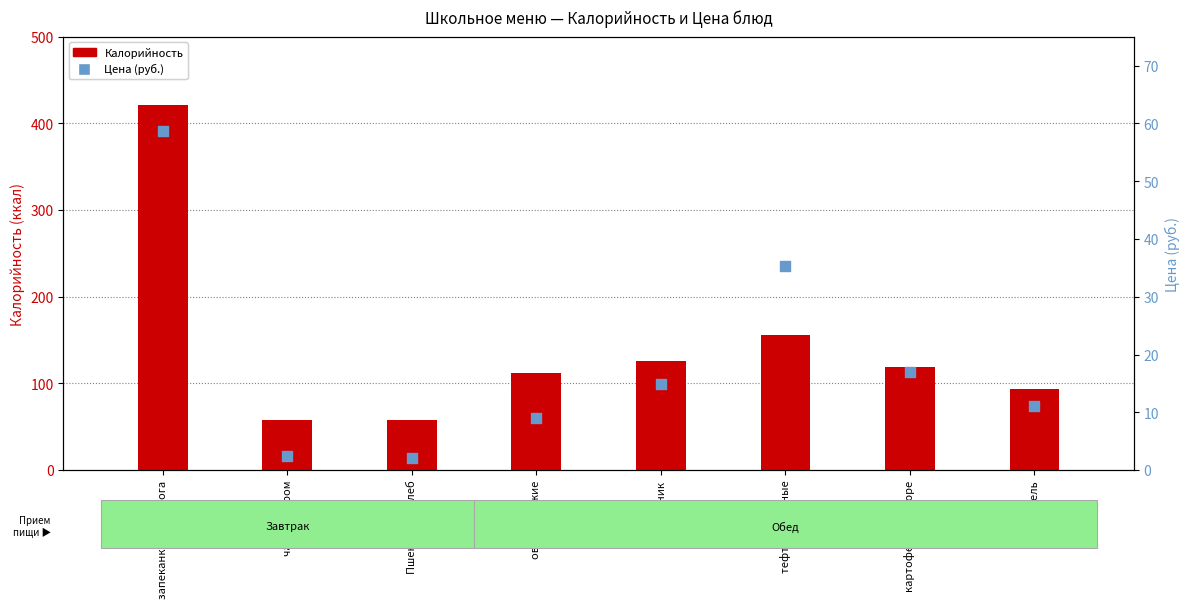

Which series contains the lowest Y value?

Цена (руб.)